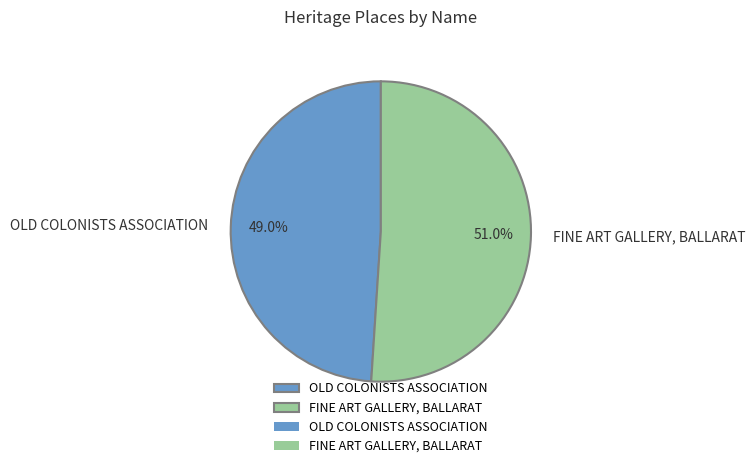

To the nearest percent, what percentage of the pie is FINE ART GALLERY, BALLARAT?

51%